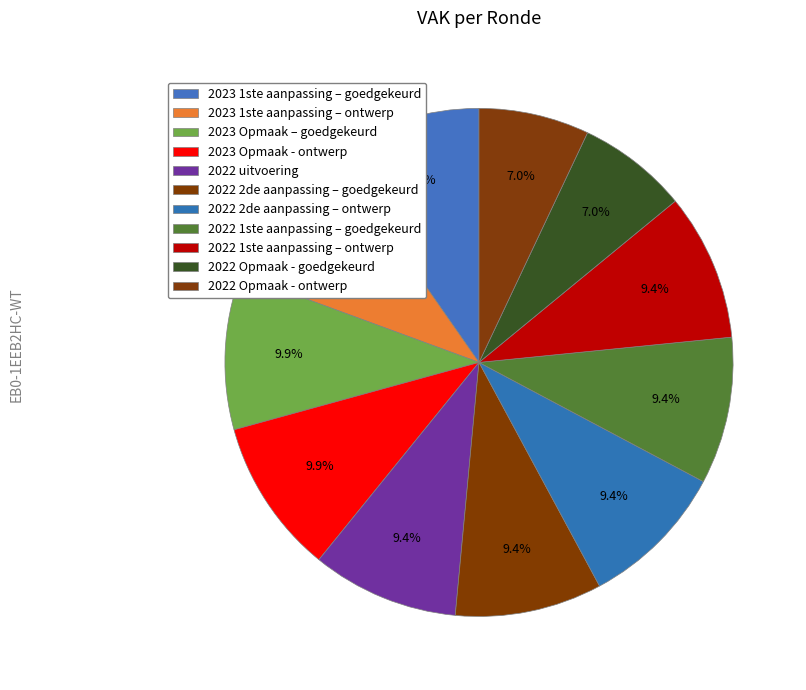

Count the number of slices in the pie.

11